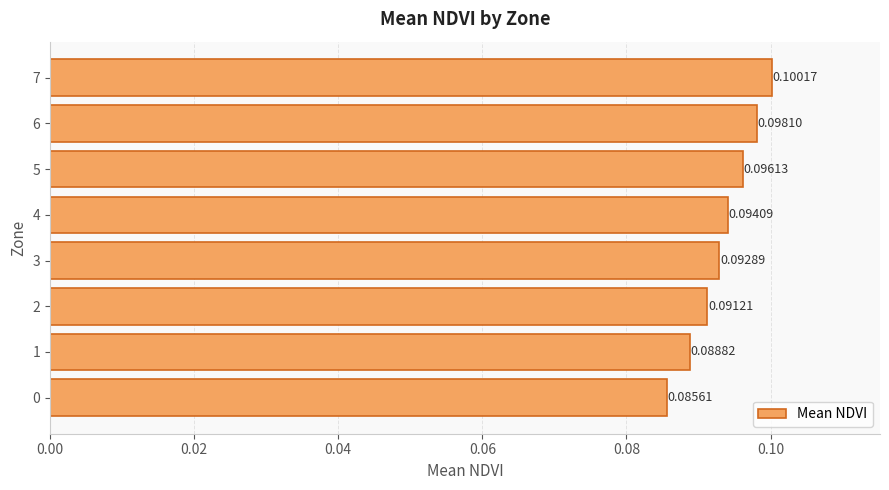

What is the sum of all values?

0.7